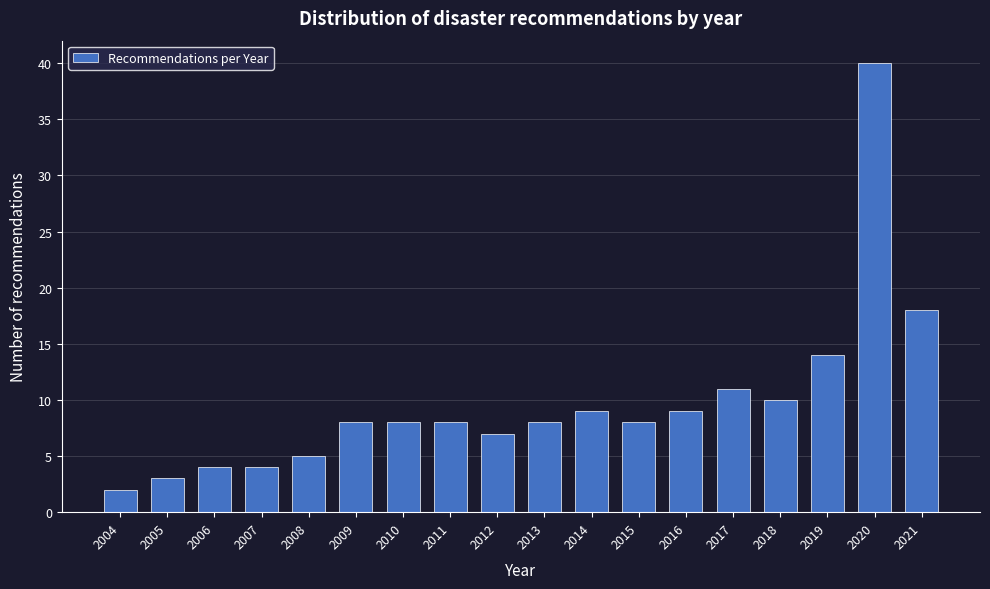

Reading left to right, extract all data points from this chart.

2004=2	2005=3	2006=4	2007=4	2008=5	2009=8	2010=8	2011=8	2012=7	2013=8	2014=9	2015=8	2016=9	2017=11	2018=10	2019=14	2020=40	2021=18